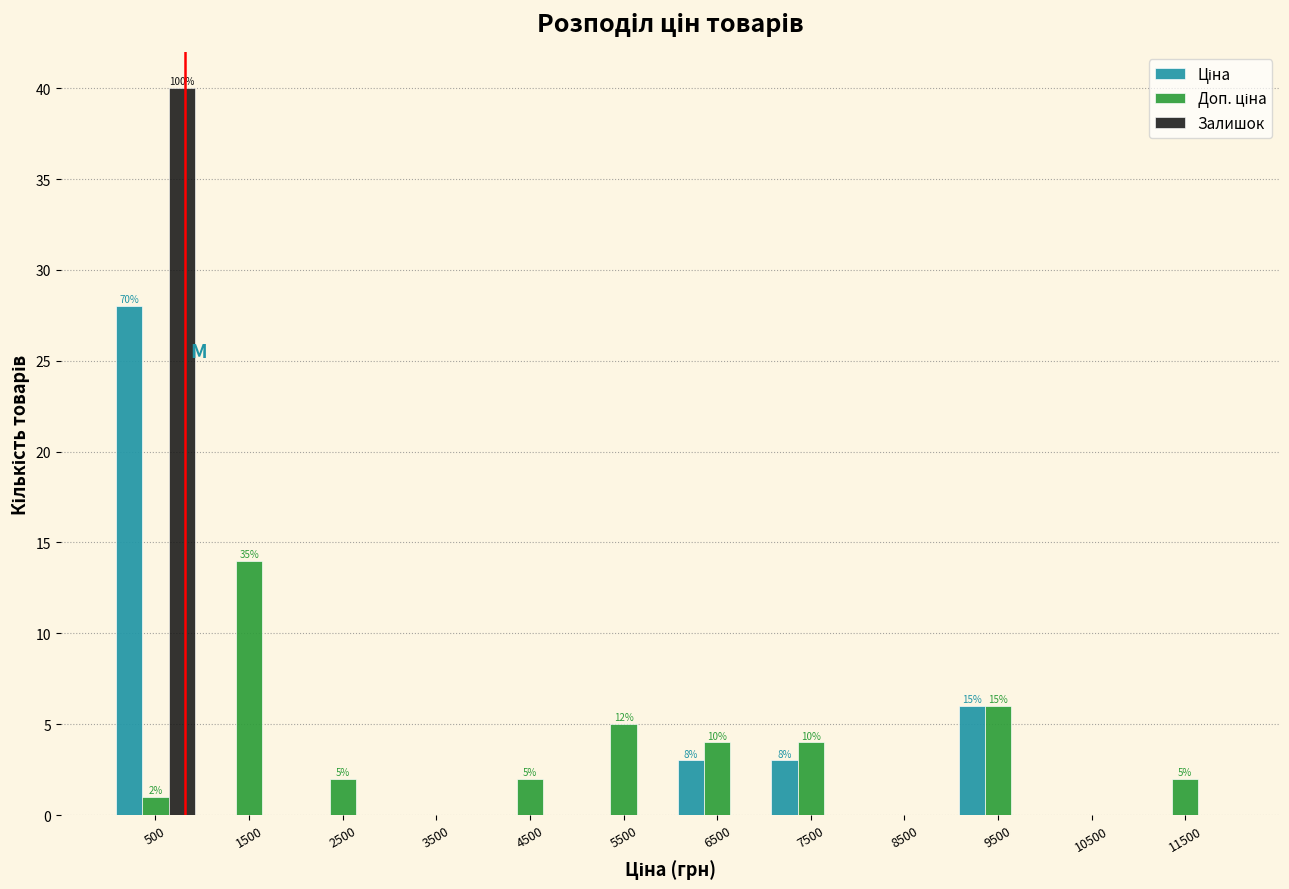

In the Залишок series, which range on the x-axis has the tallest bar?

0 to 1000